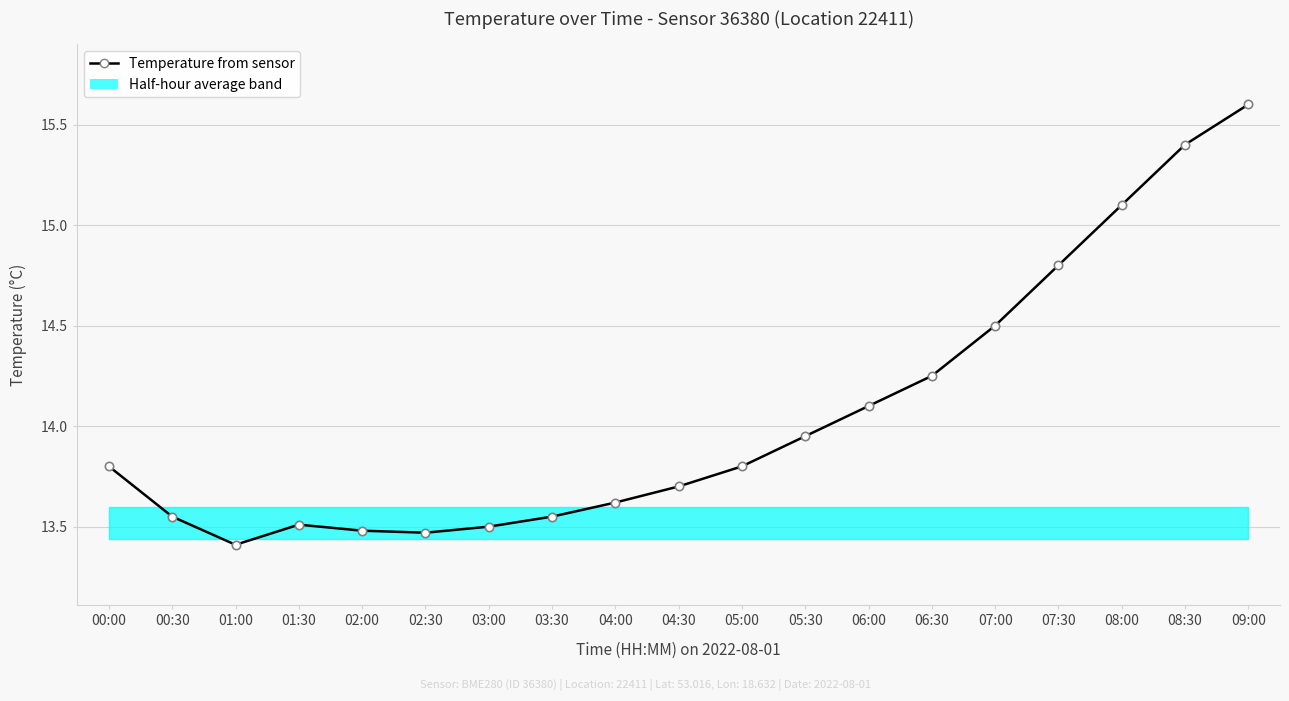

What is the average value?

14.1